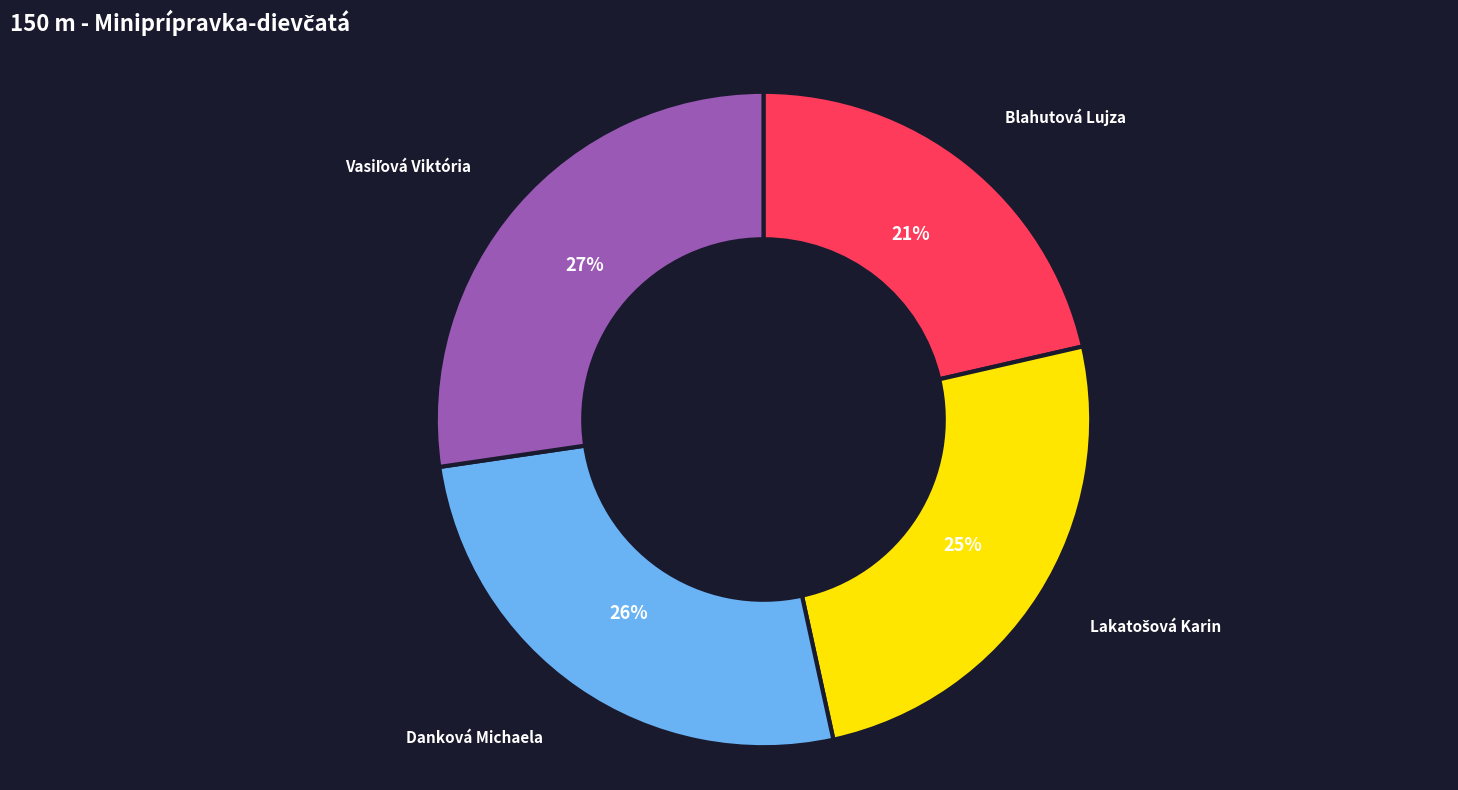

To the nearest percent, what is the average slice percentage?

25%